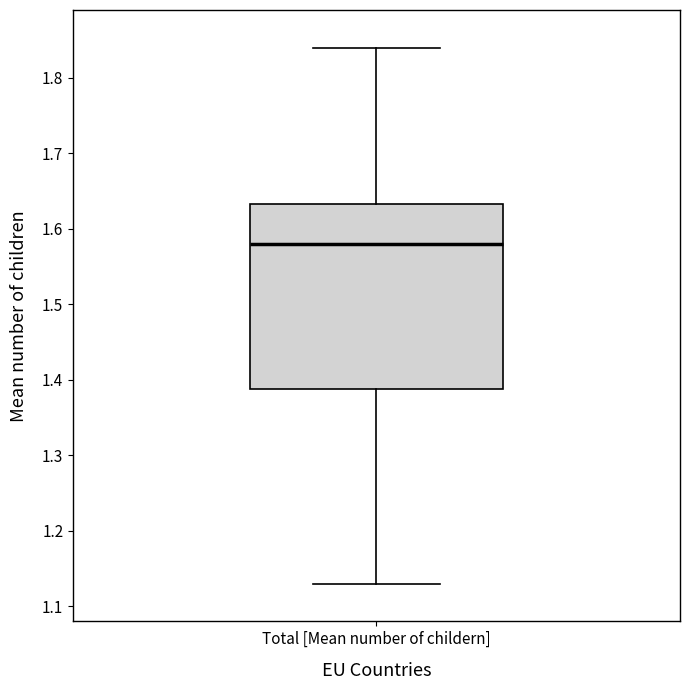

Where is the upper edge of the box for Total [Mean number of childern] on the y-axis? The values are not printed on the chart, so give them approximately, as read against the axis.

1.63